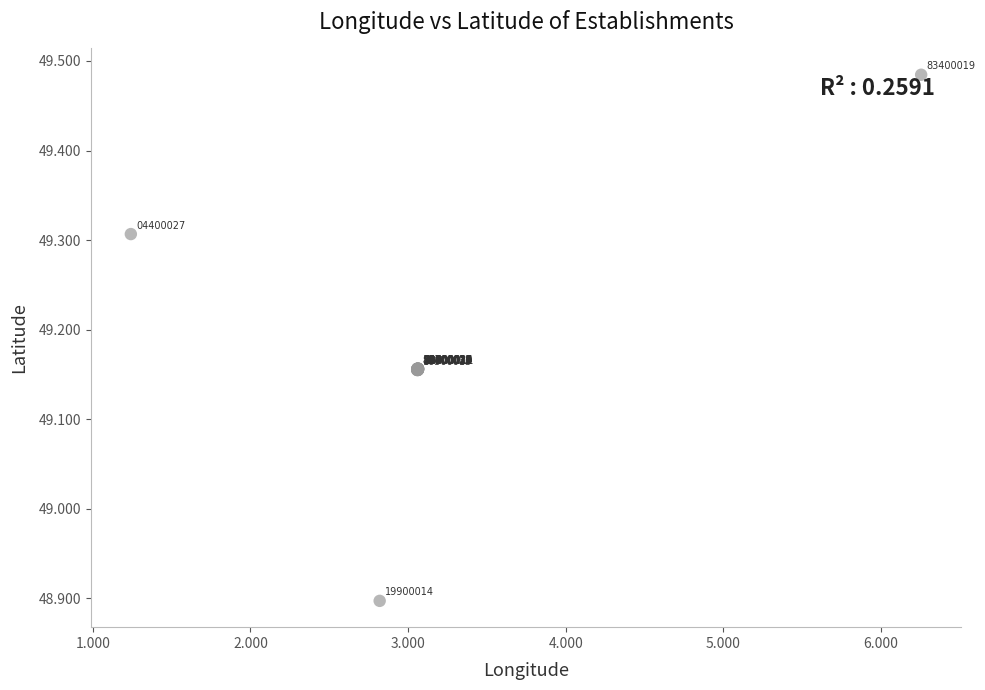

What Y value in the scatter plot is closest to 49?

48.9